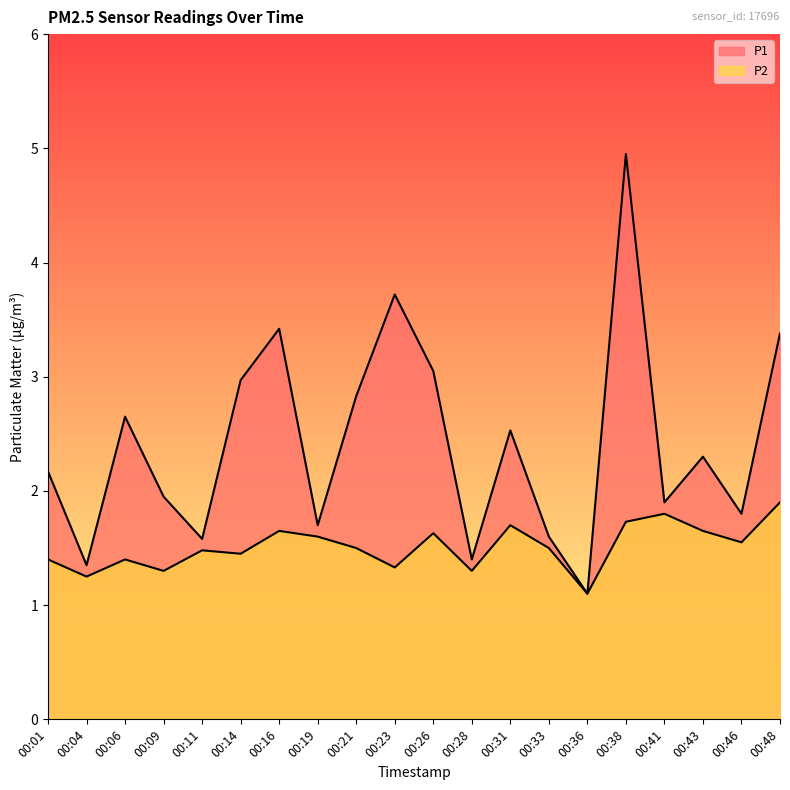

What is the difference between the maximum and minimum values in the P1 series?

3.9